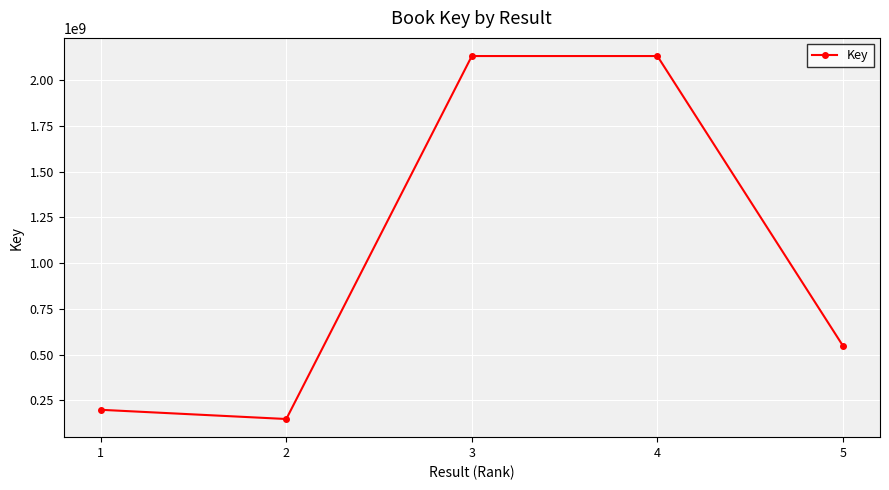

What is the average value?

1032170417